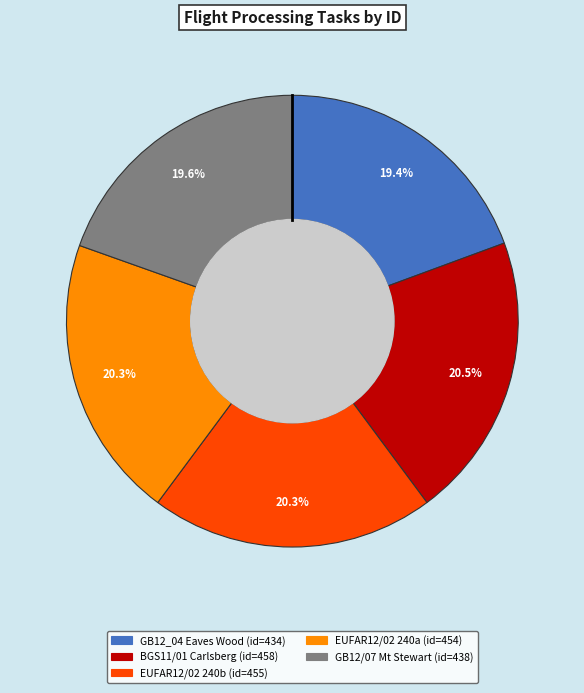

Is it true that GB12/07 Mt Stewart is 9% of the pie?

False